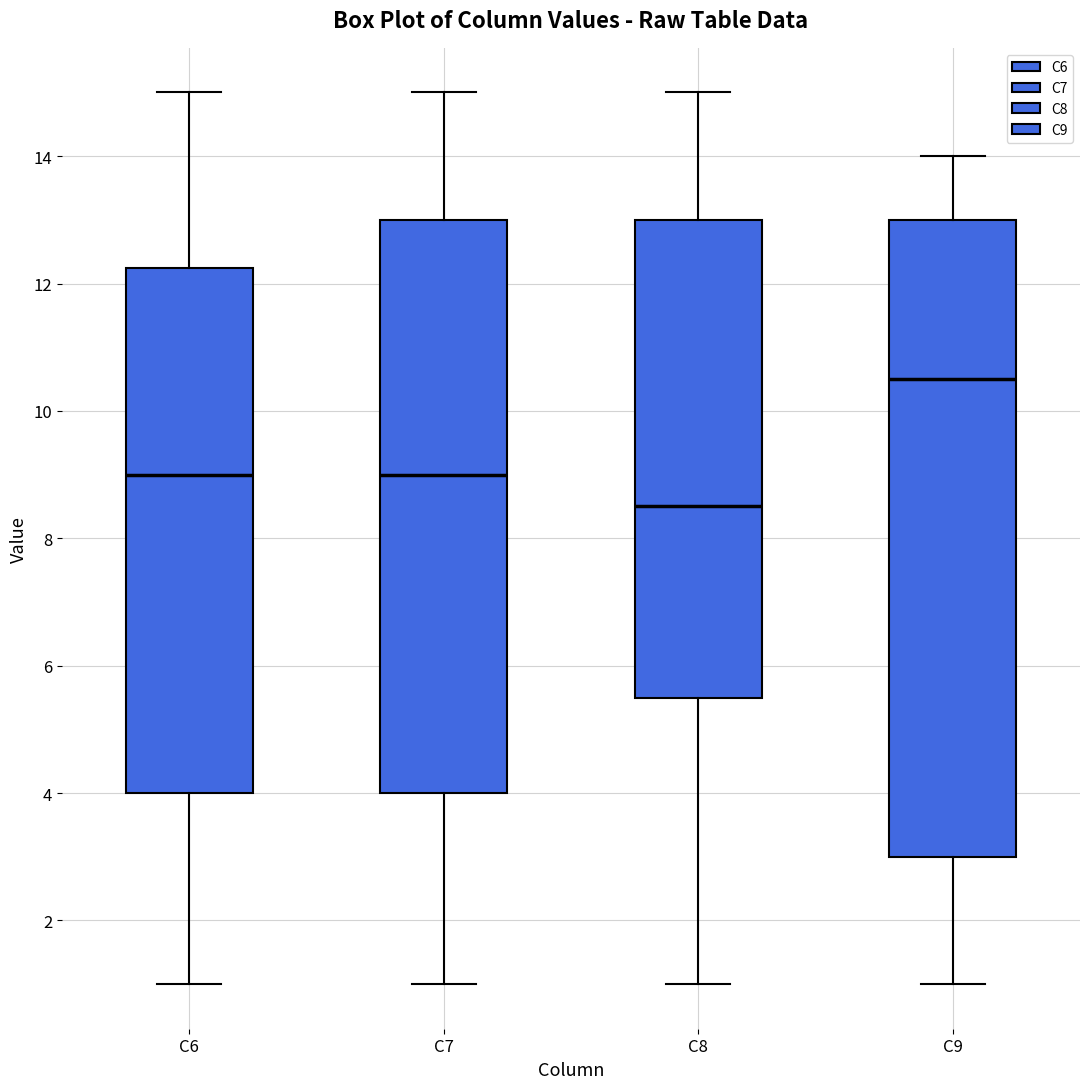

Where is the upper edge of the box for C8 on the y-axis? The values are not printed on the chart, so give them approximately, as read against the axis.

13.0